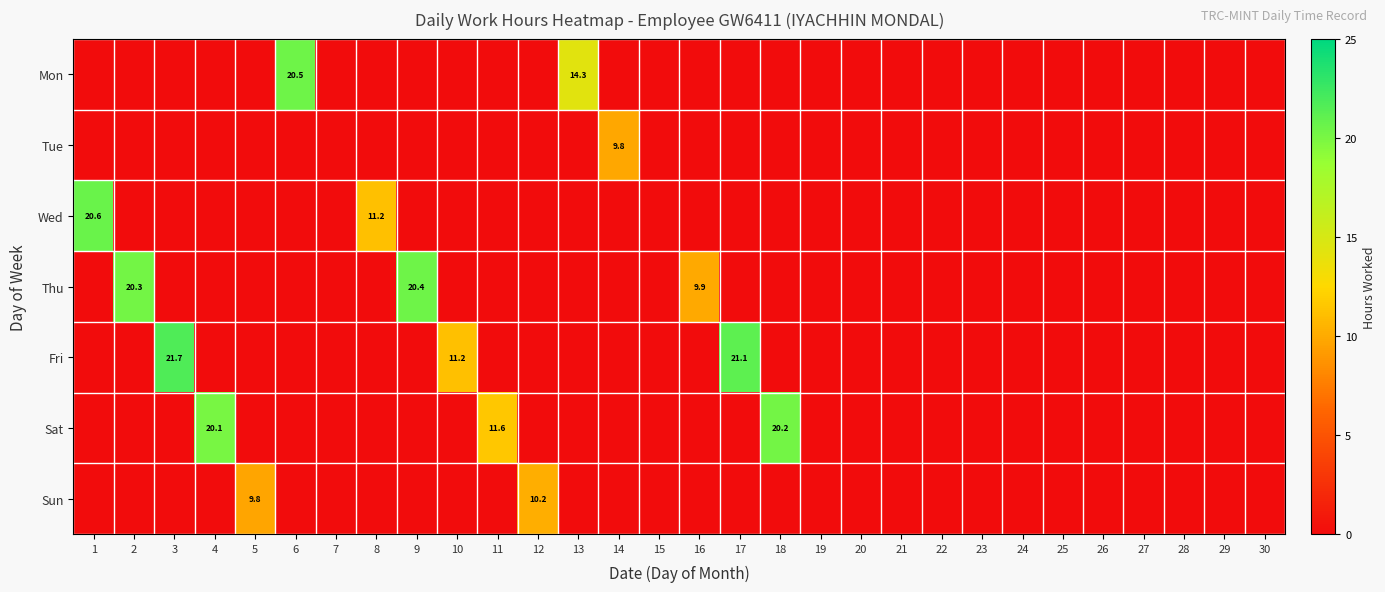

Count the number of categories in the chart.

30